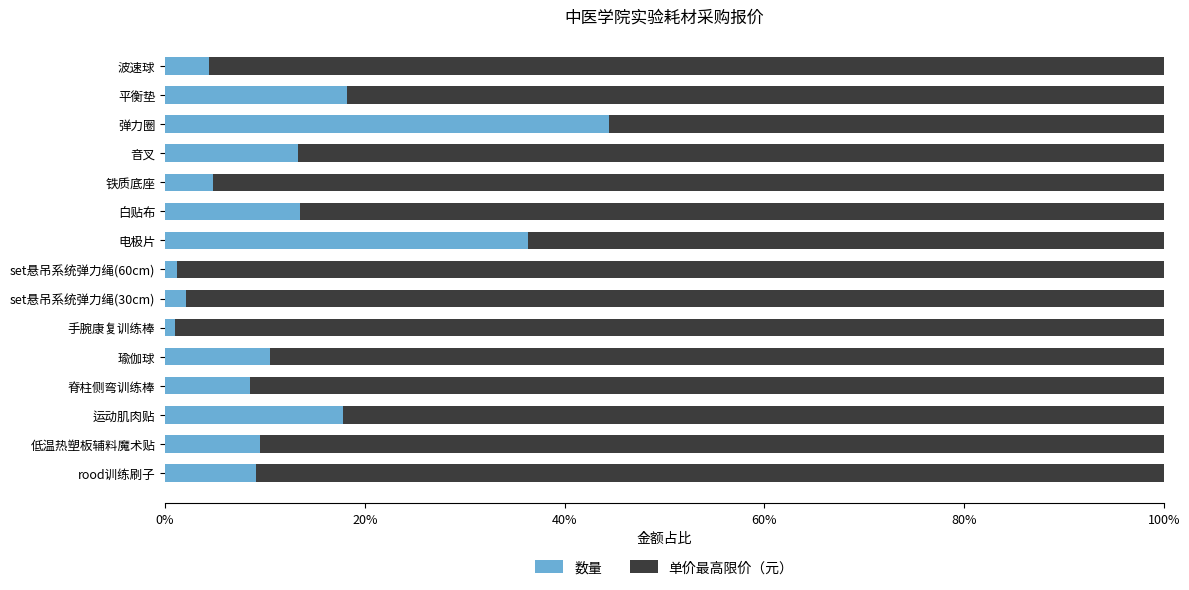

What are all the series names shown in the legend?

数量, 单价最高限价（元）